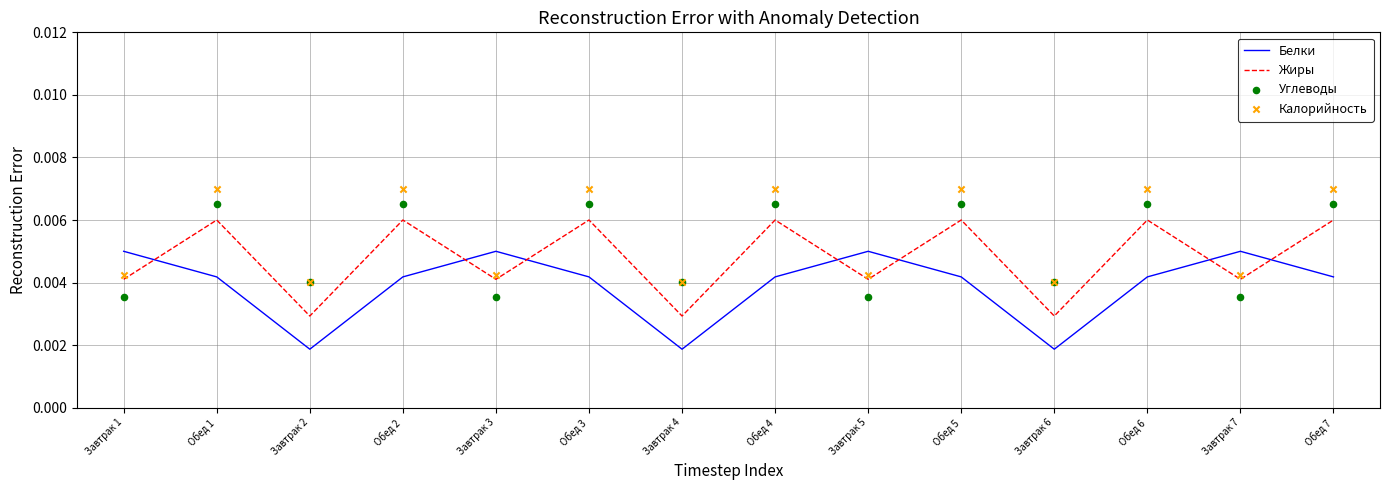

At which category is the sum across all series the highest?

Обед 1